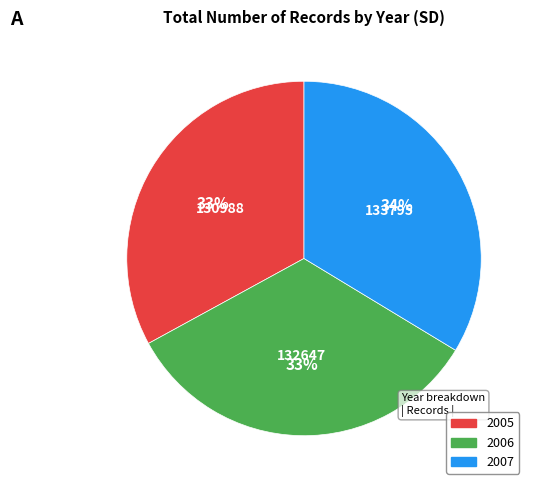

What percentage is the 2006 slice, to the nearest percent?

33%